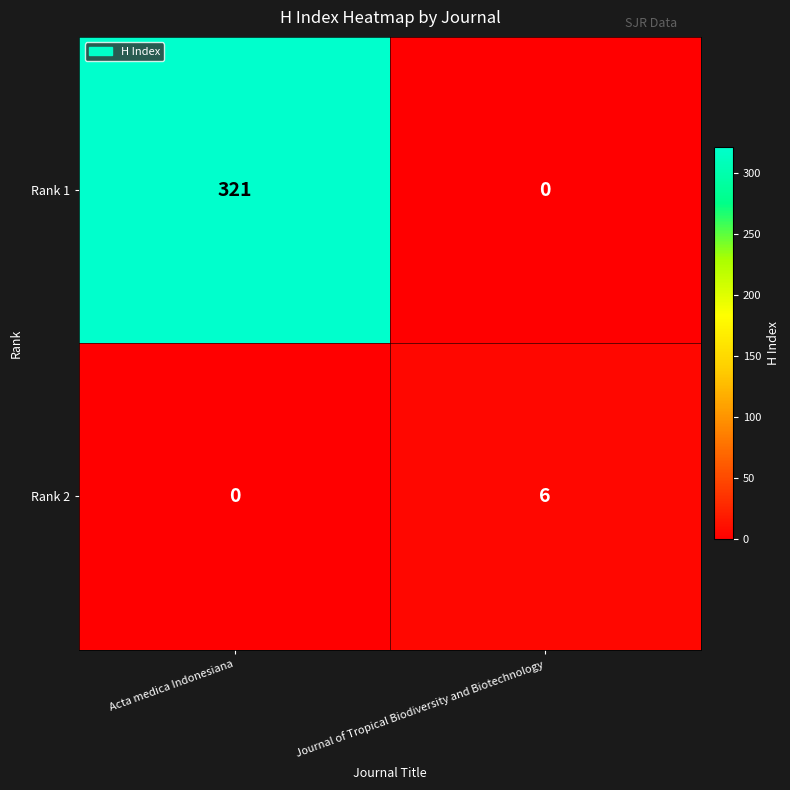

Rank the series by their maximum value, from lowest to highest.

Rank 2, Rank 1